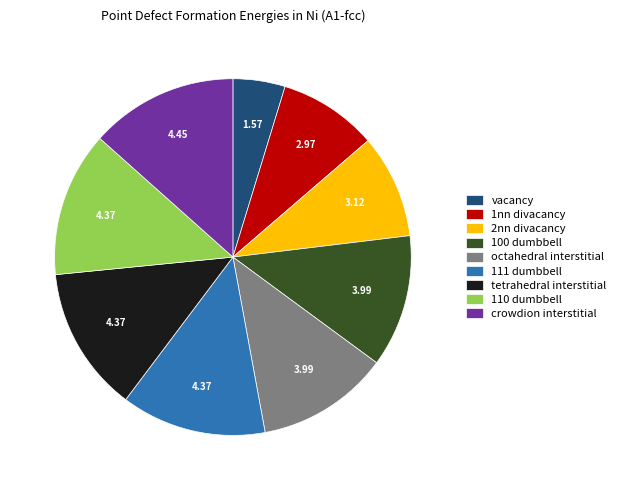

Which category has the smallest portion of the pie?

vacancy